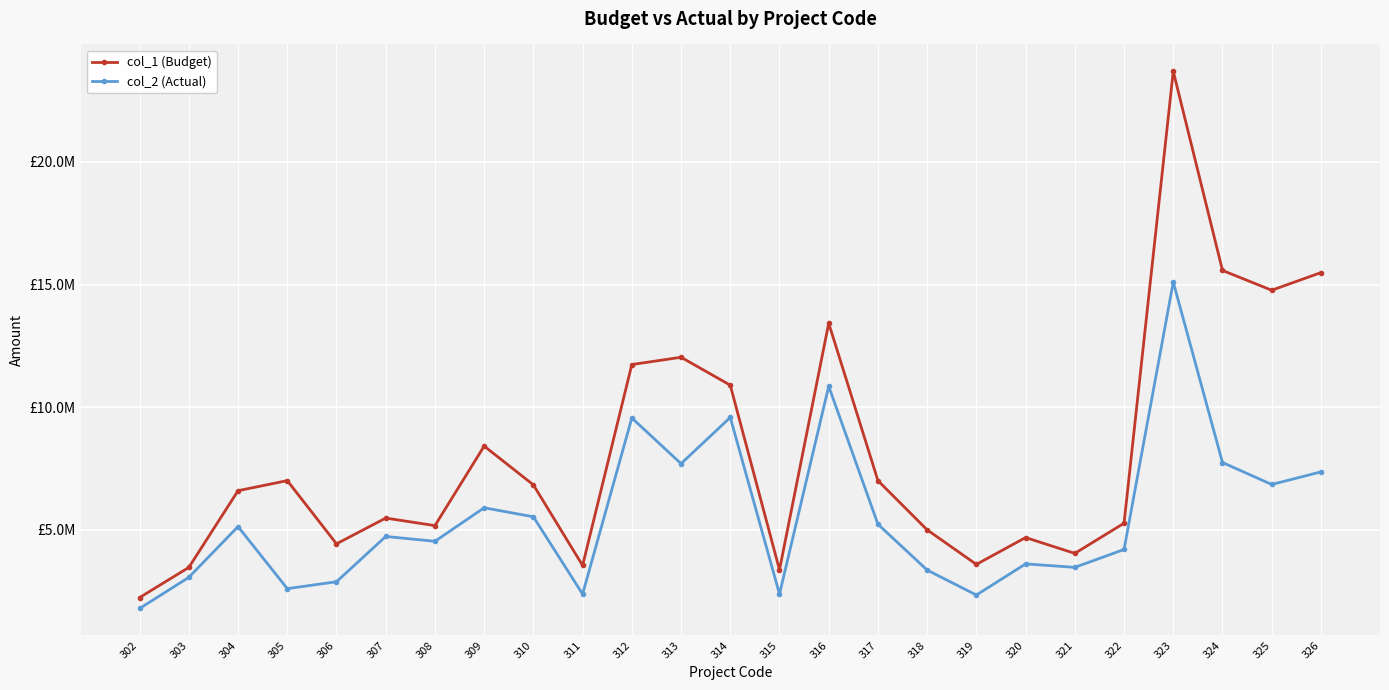

What are all the series names shown in the legend?

col_1 (Budget), col_2 (Actual)